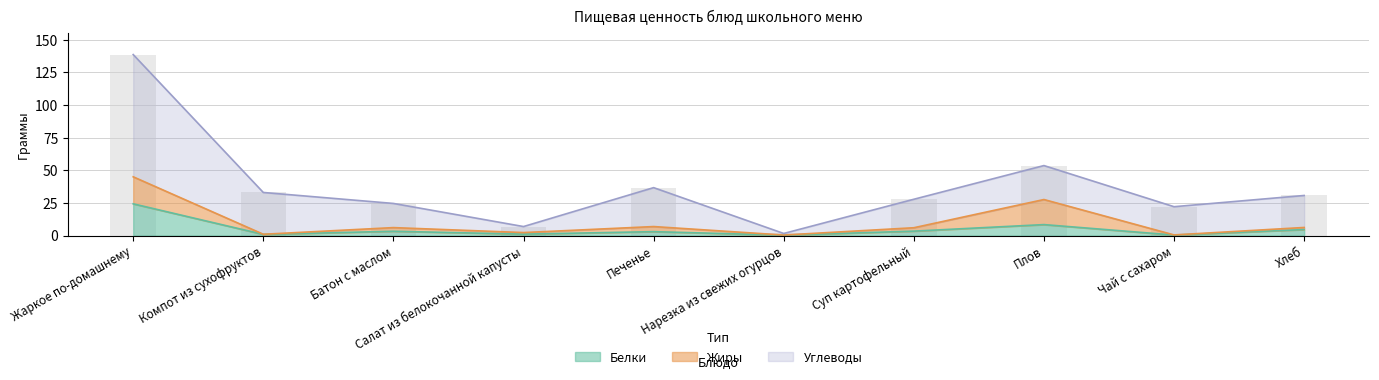

Is the value of Углеводы at Батон с маслом greater than the value of Белки at Печенье?

Yes